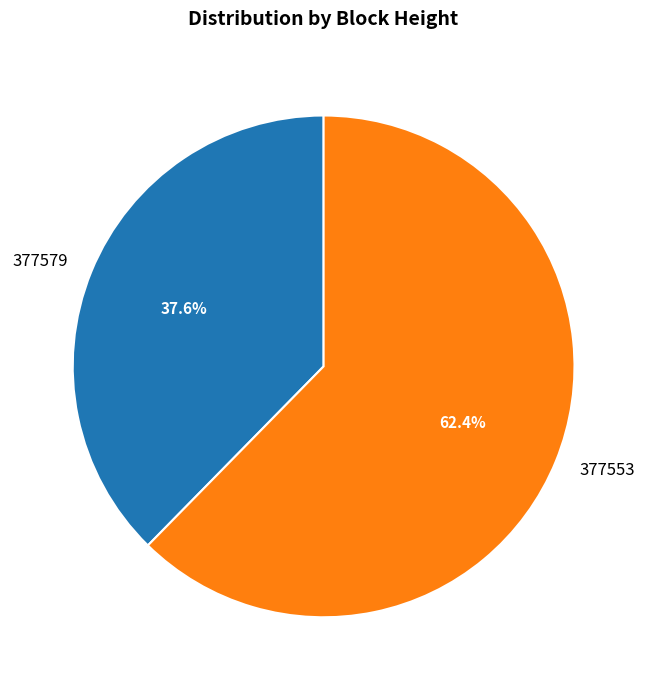

What is the largest slice in the pie chart?

377553